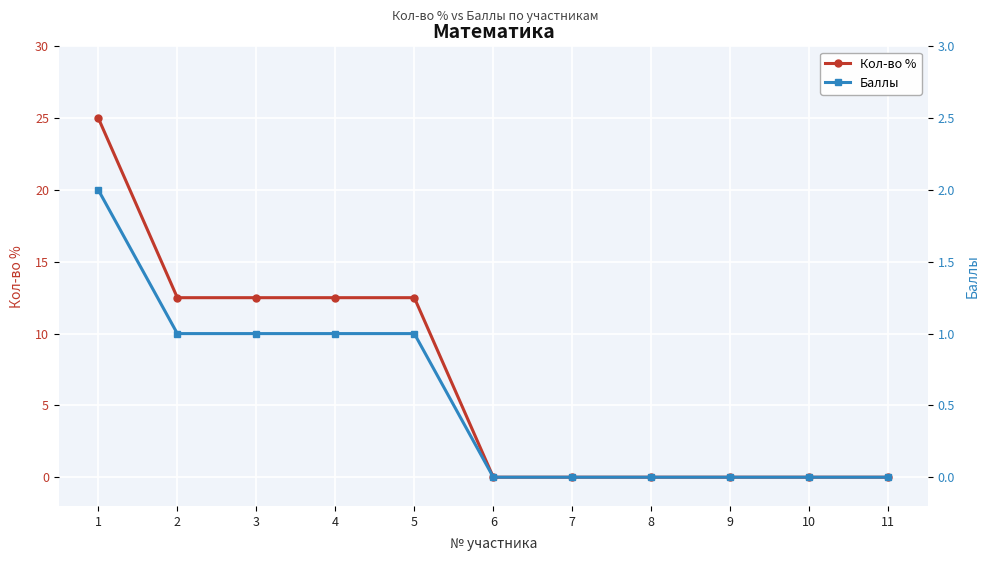

True or false: Кол-во % and Баллы cross at least once.

False